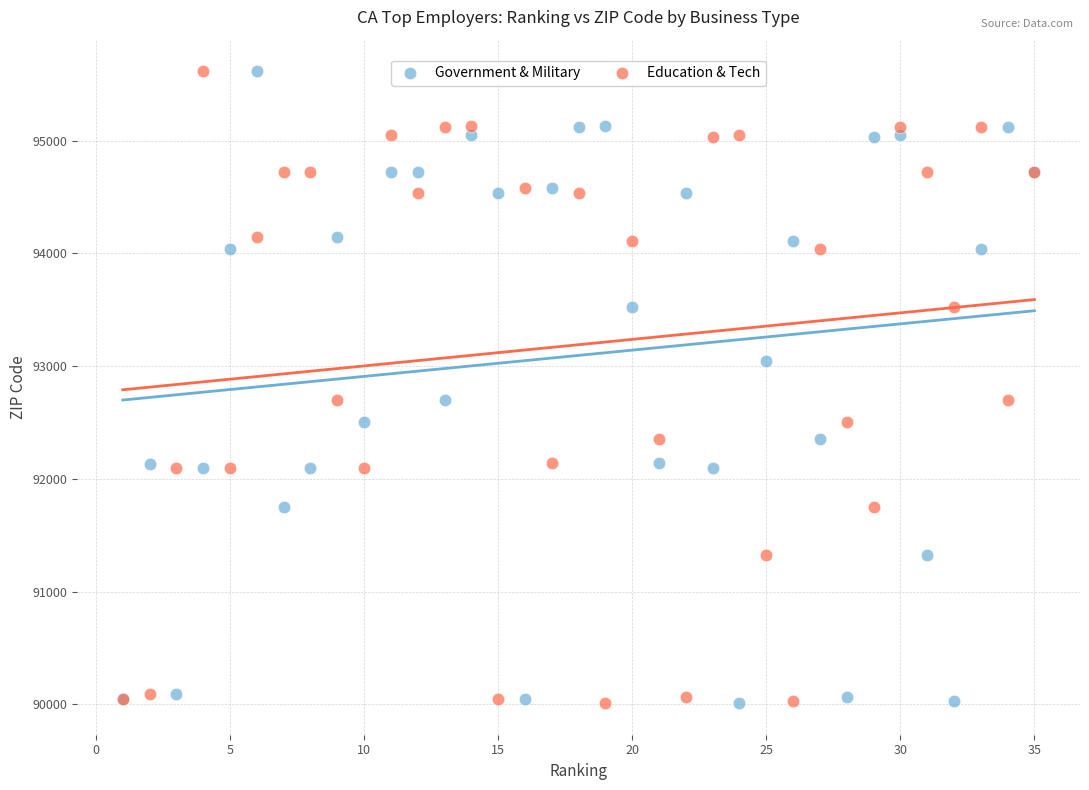

What is the X range (max minus min) for the scatter plot?

34